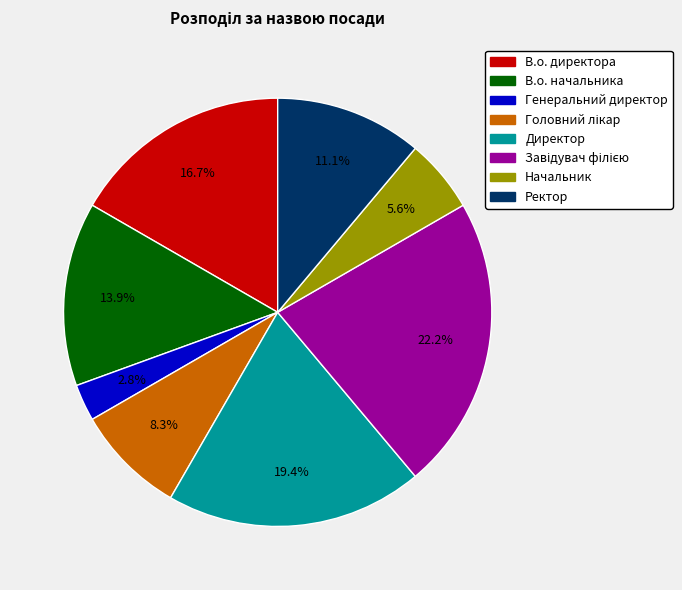

Which has a higher value, Генеральний директор or Директор?

Директор